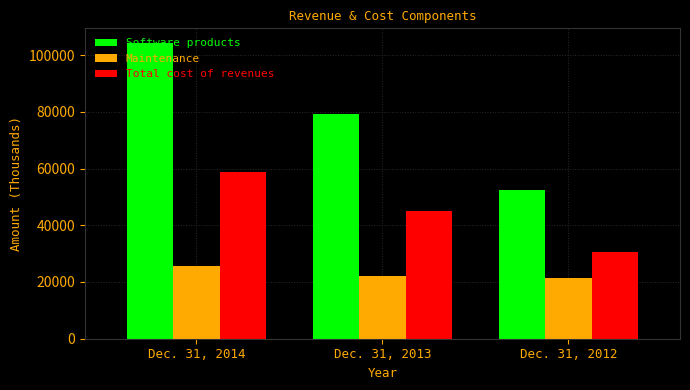

What is the difference between the maximum and second lowest values in the Total cost of revenues series?

13676